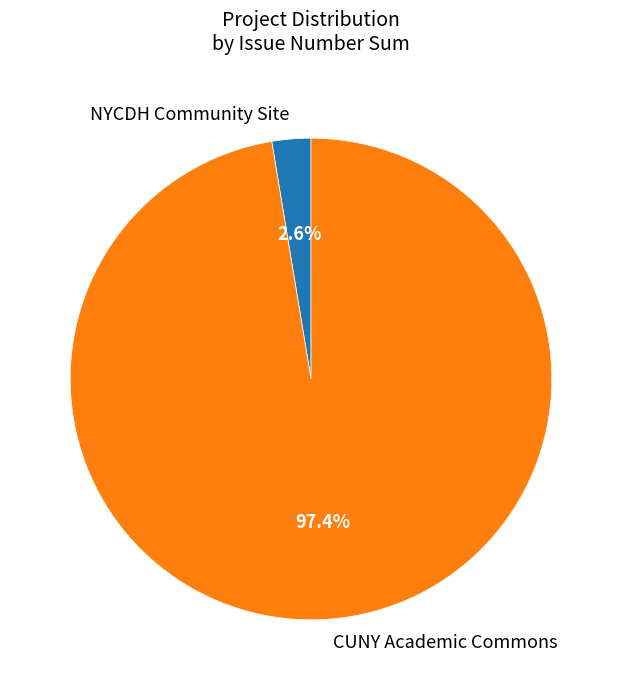

To the nearest percent, what percentage of the pie is CUNY Academic Commons?

97%